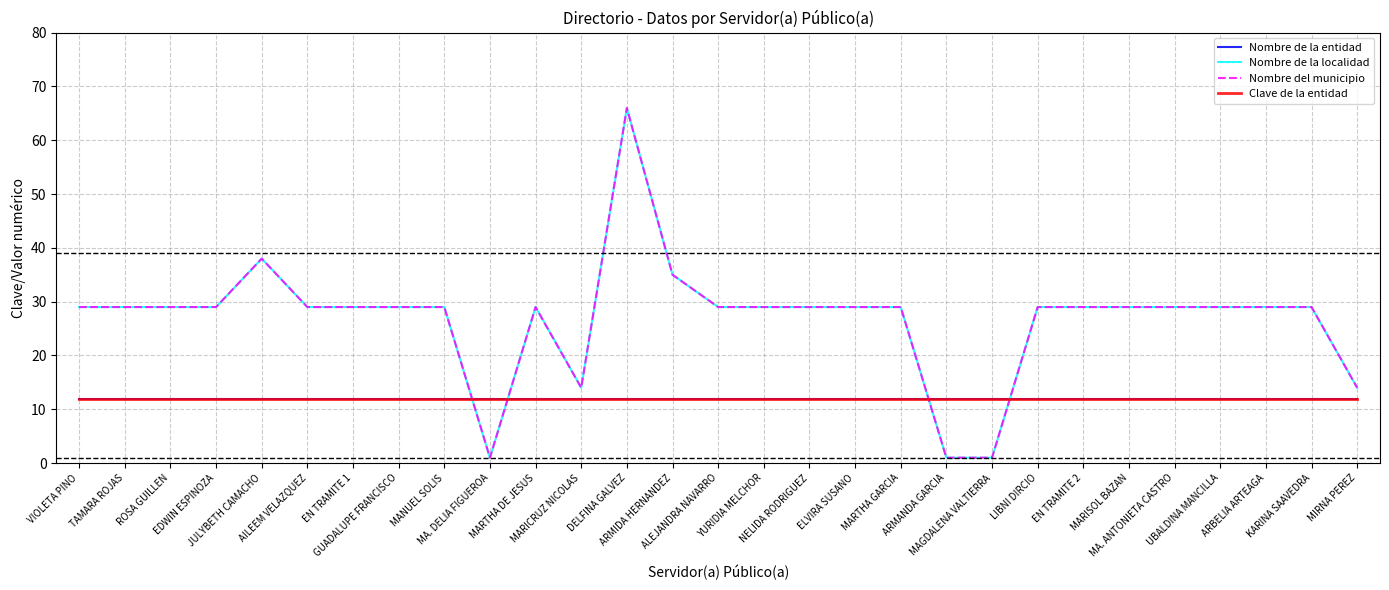

Is this an area chart (filled region under the line)?

No